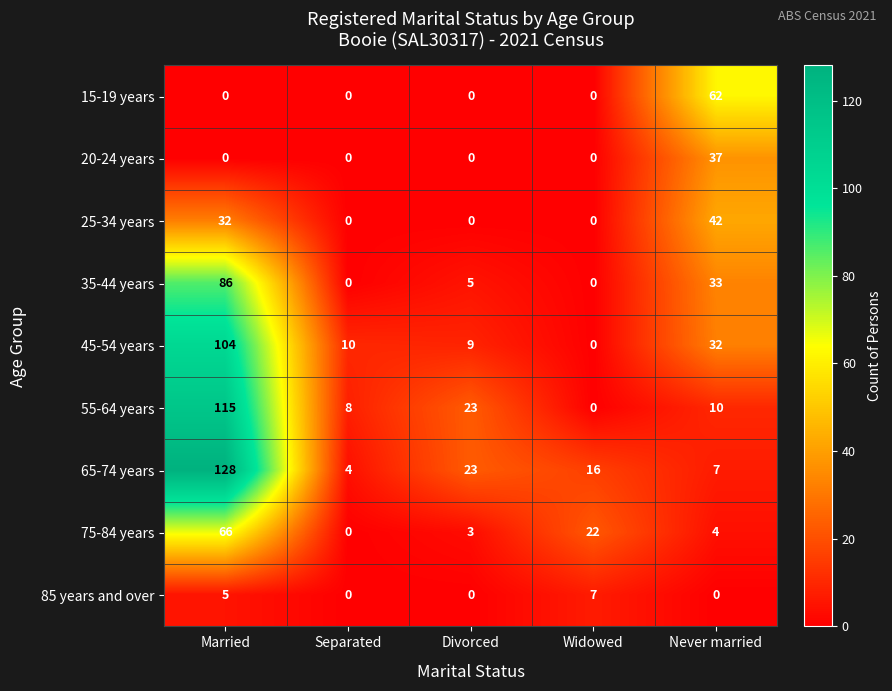

At how many categories does at least one series exceed 125?

1